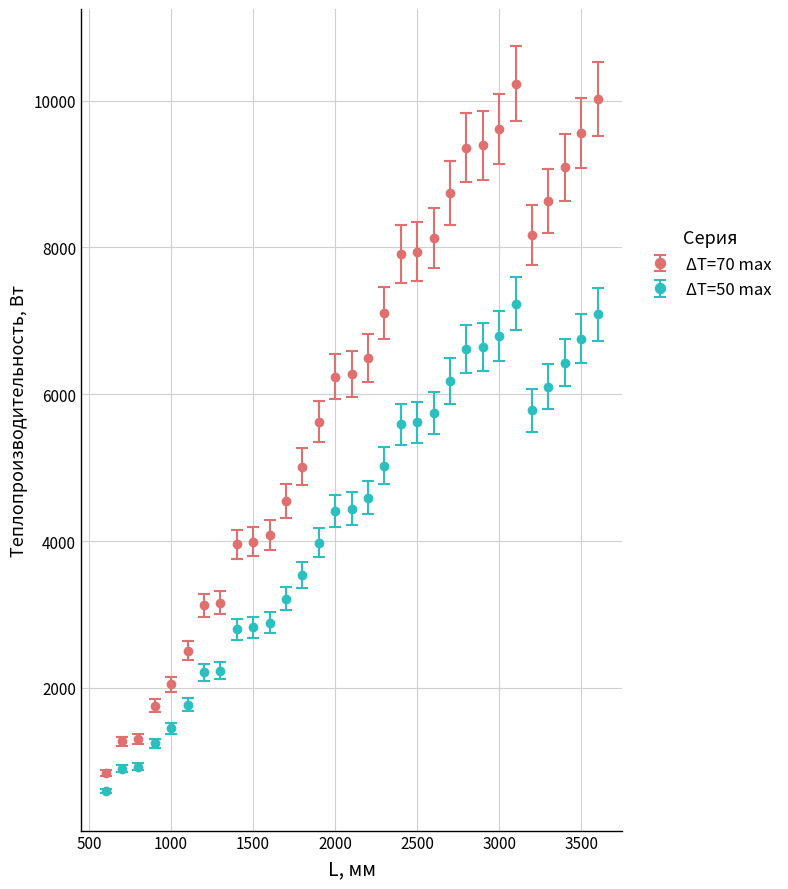

Which series has the widest spread of values?

ΔT=70 max